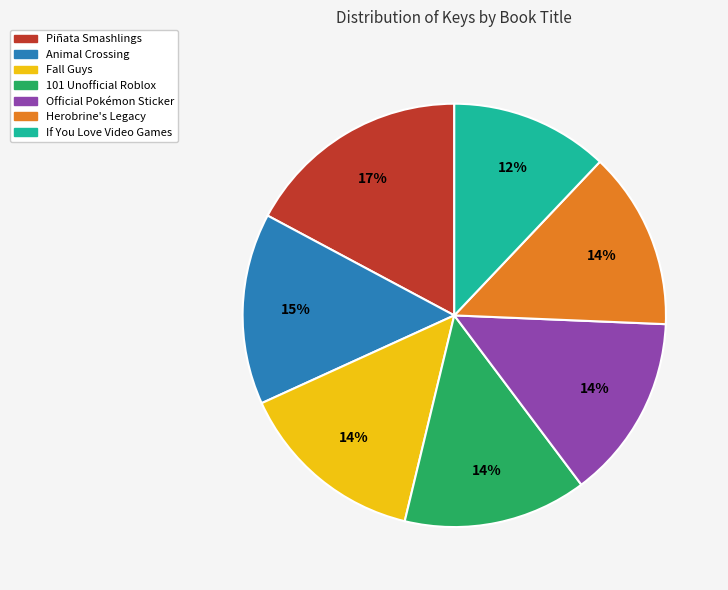

Is Animal Crossing the majority of the pie?

No